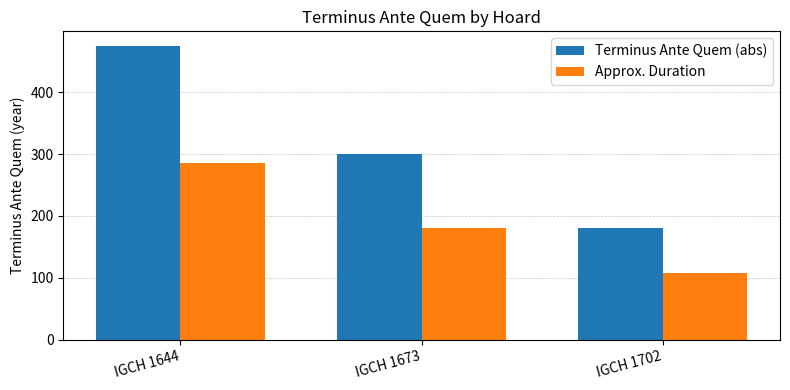

Is the value of Approx. Duration at IGCH 1702 greater than the value of Terminus Ante Quem (abs) at IGCH 1702?

No